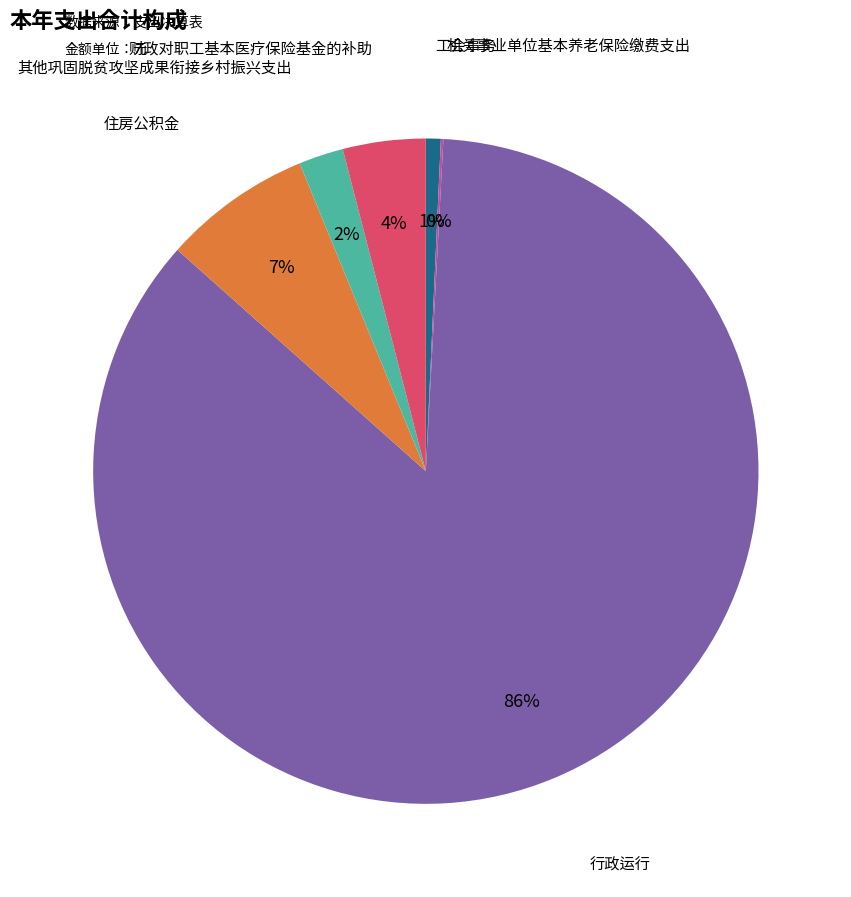

Does any single category account for the majority?

Yes